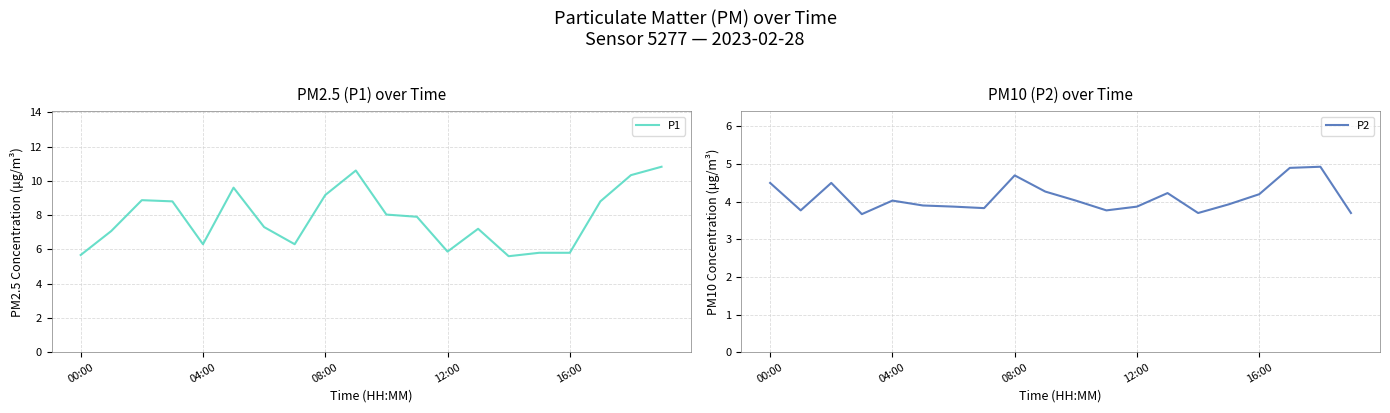

What position from the right is 19?

1